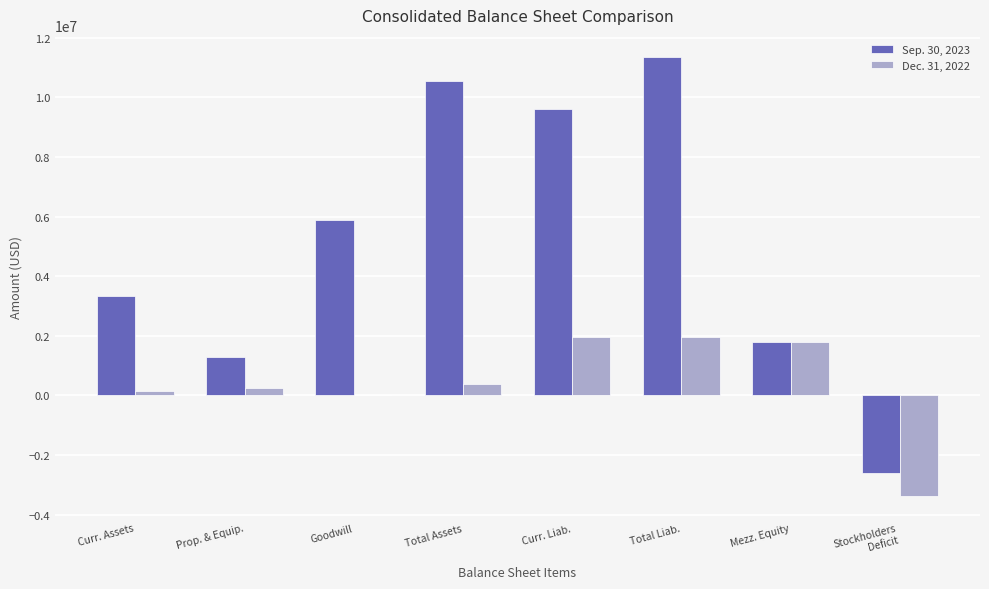

What is the greatest value displayed?

11355380